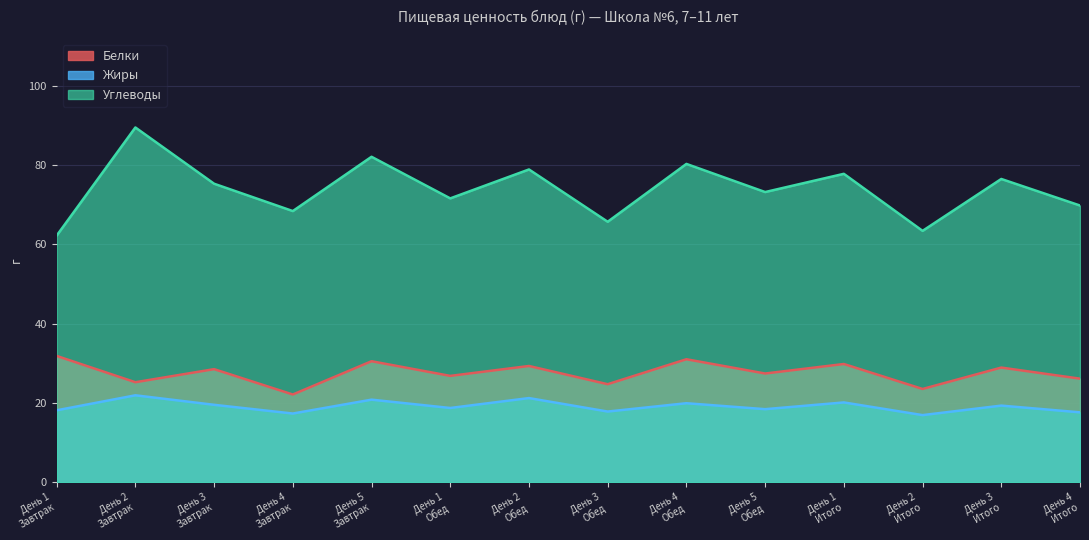

Which category has the lowest value across all series?

День 2
Итого